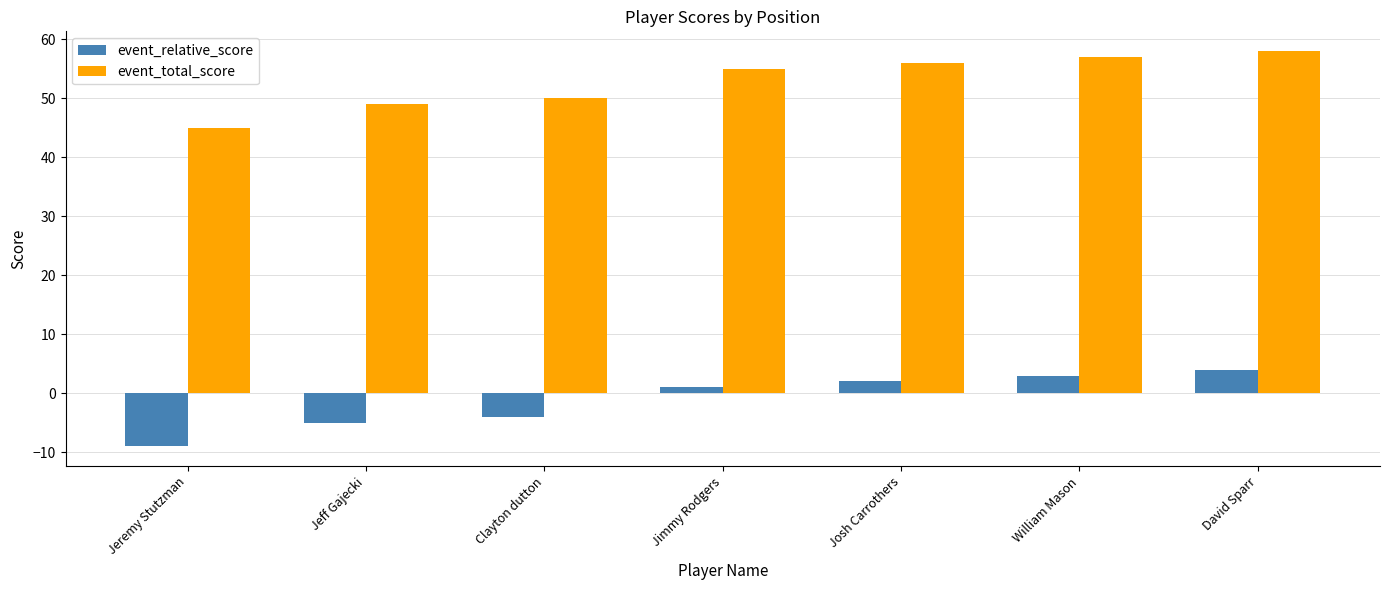

What is the sum of the event_total_score values at Jimmy Rodgers and Clayton dutton?

105